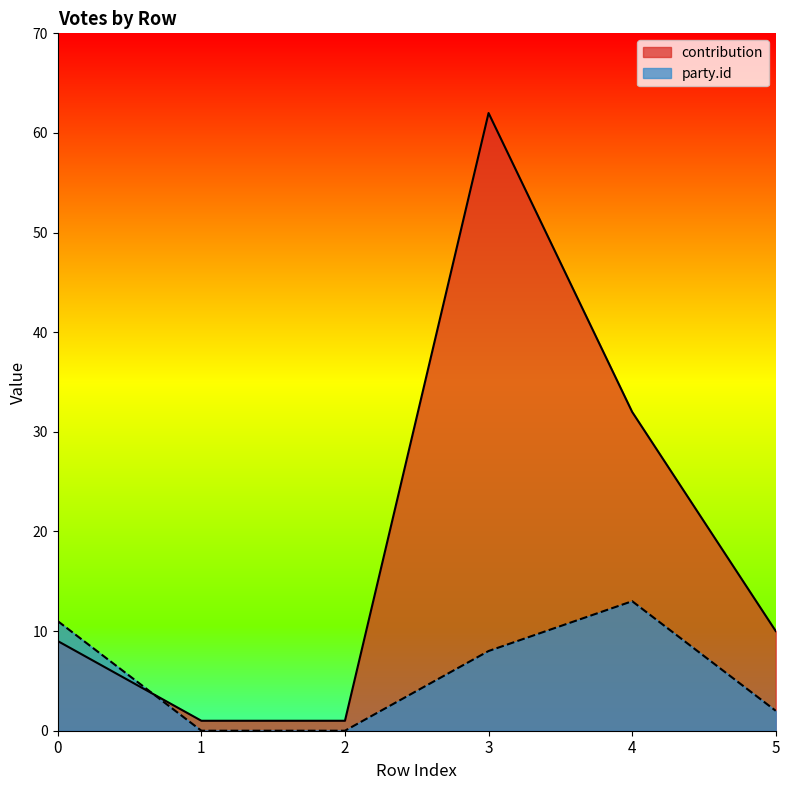

What are all the series names shown in the legend?

contribution, party.id